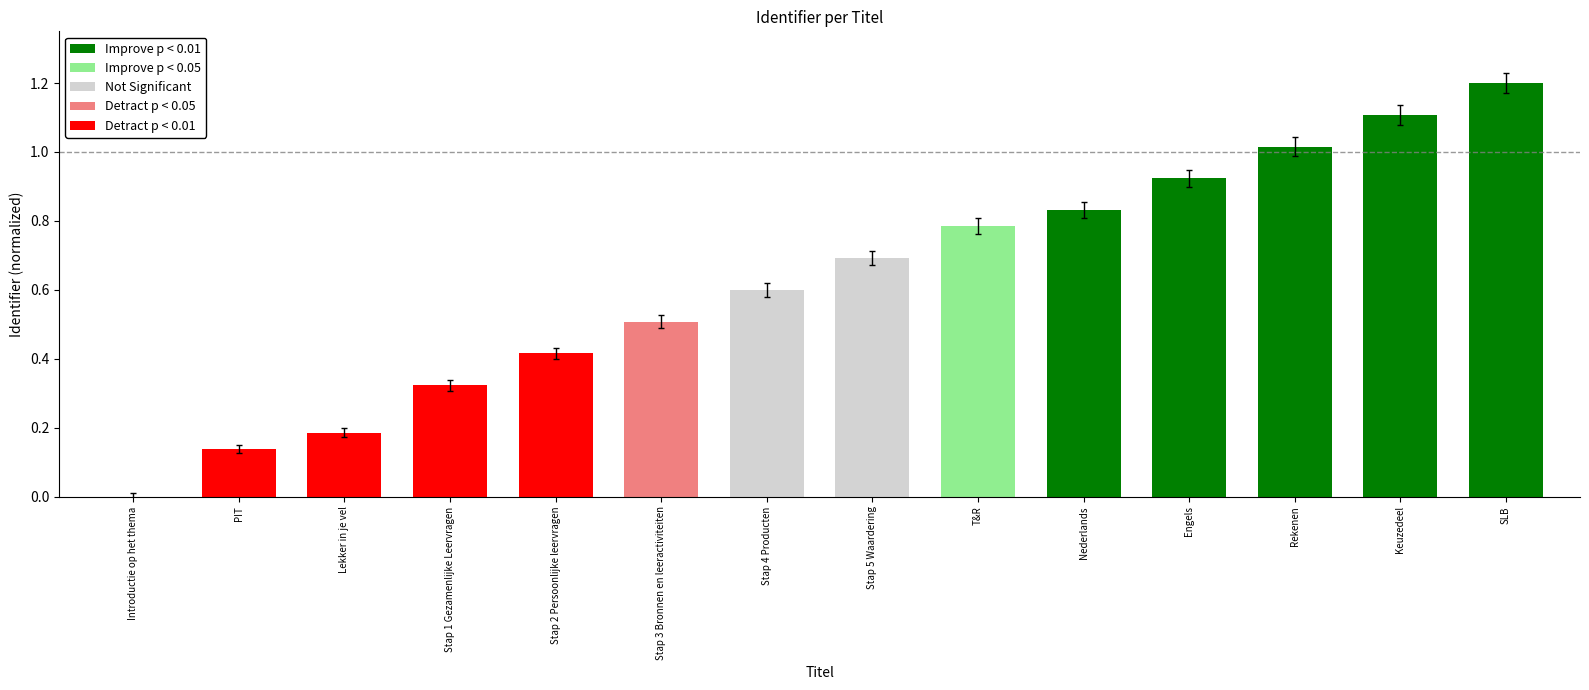

Which has a higher value, SLB or T&R?

SLB